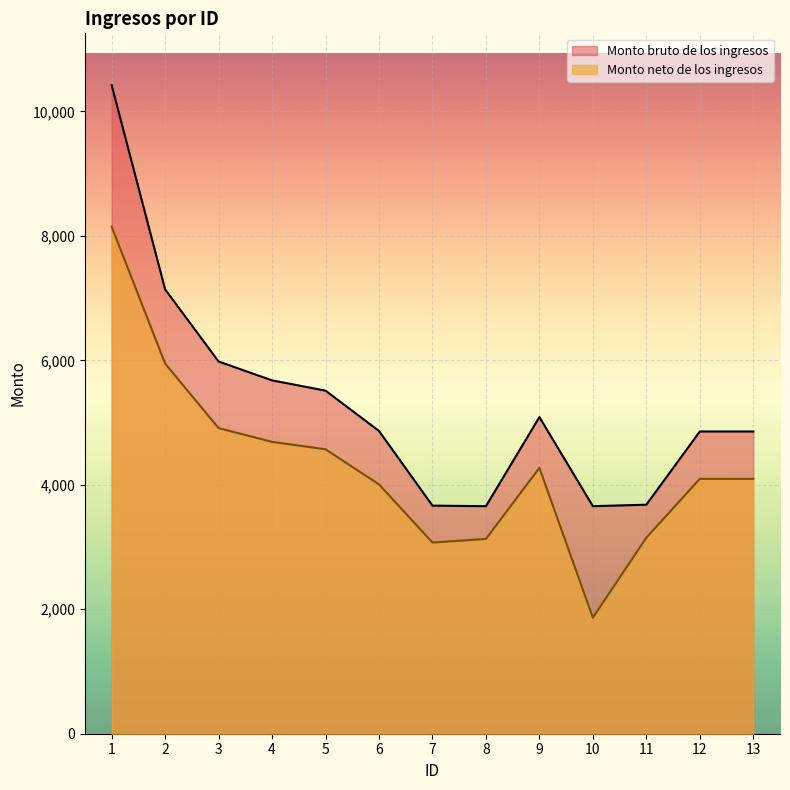

Is it true that Monto bruto de los ingresos equals 10420.2 at 1?

True